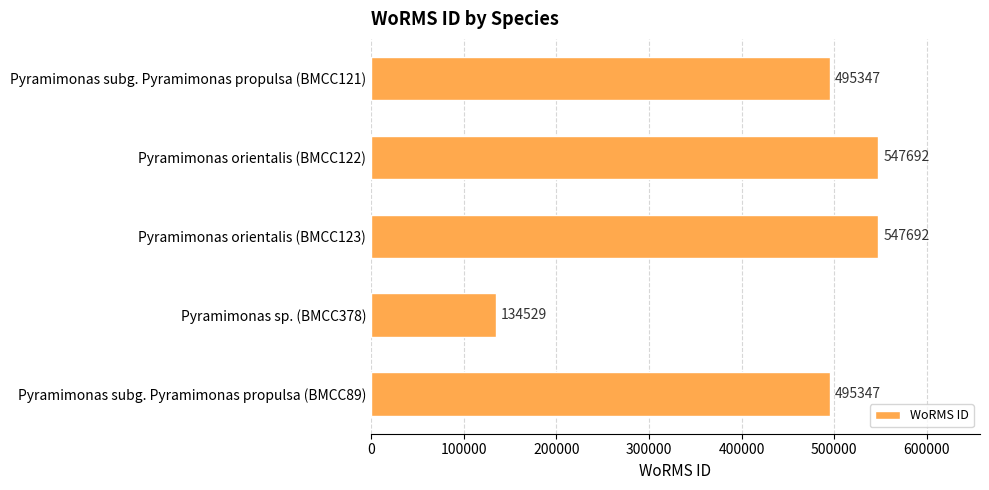

What is the change in value from Pyramimonas orientalis (BMCC122) to Pyramimonas sp. (BMCC378)?

-413163